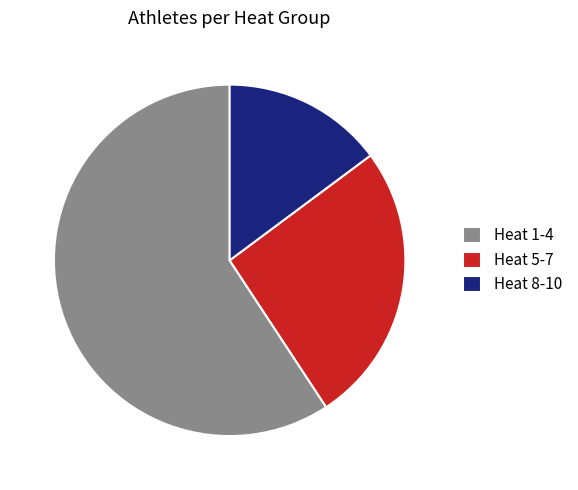

Which category has the biggest portion of the pie?

Heat 1-4